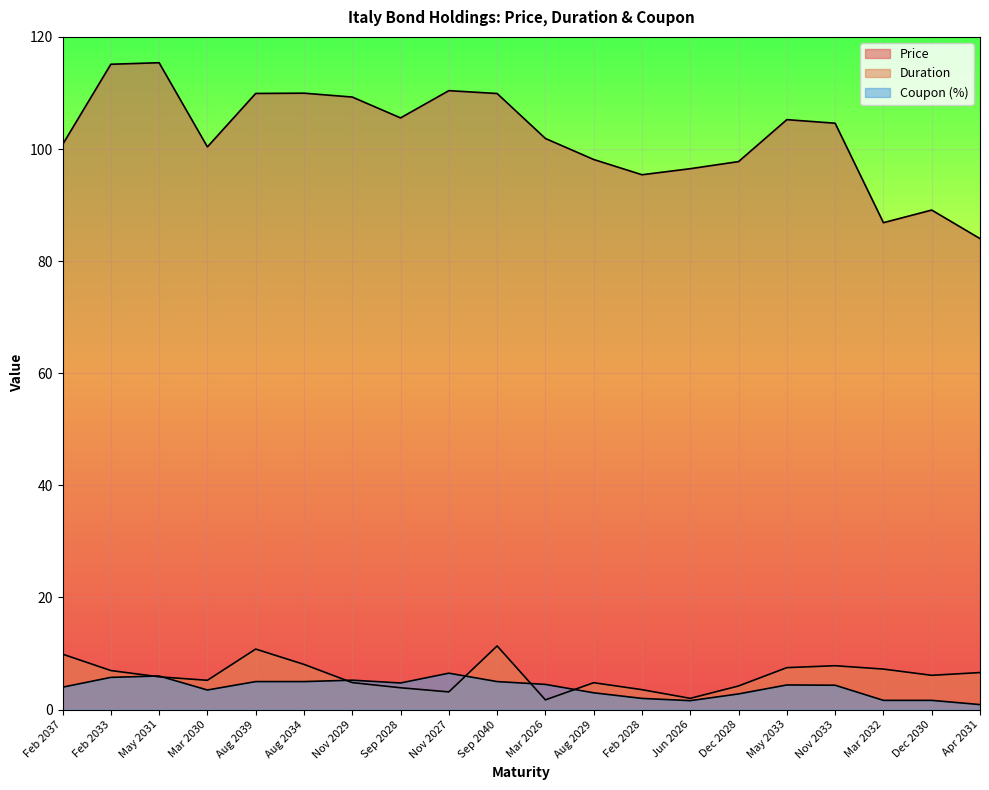

True or false: Price and Coupon (%) intersect in this chart.

False